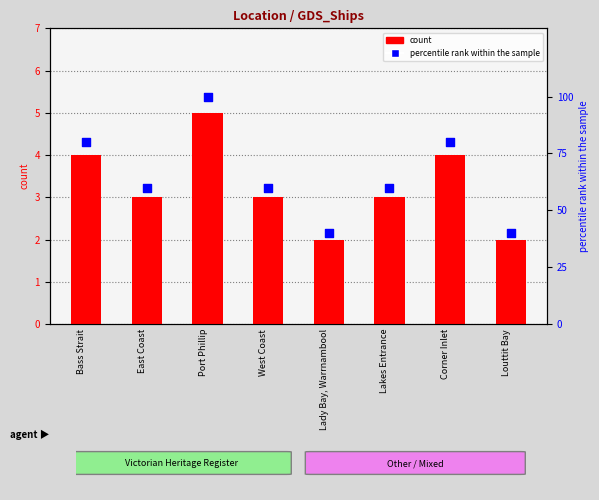

Which series contains the lowest Y value?

count